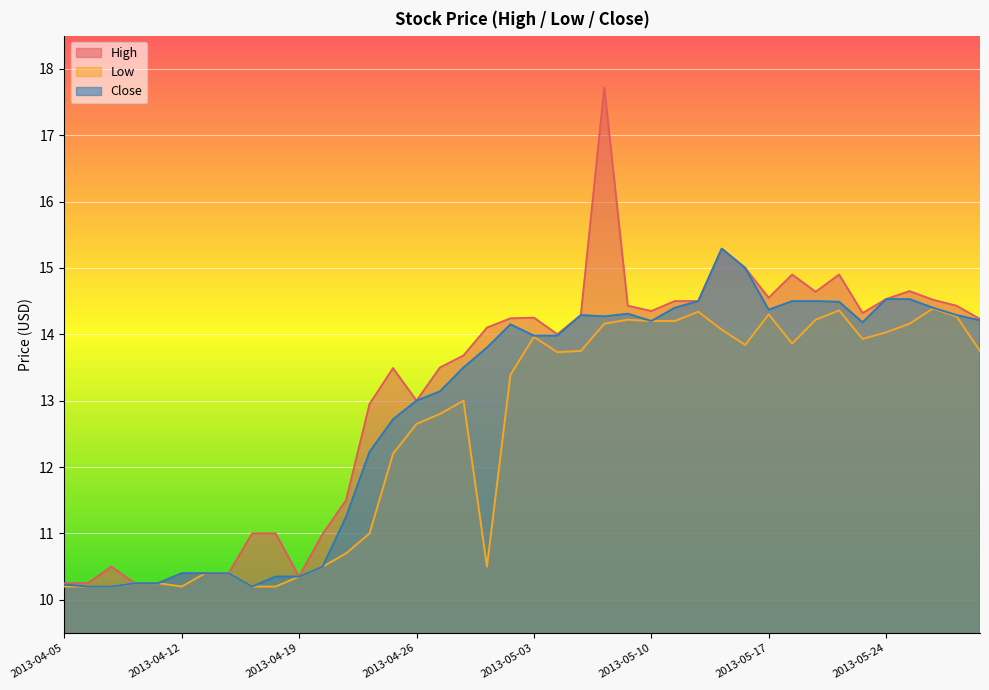

What is the difference between the Close values at 2013-05-06 and 2013-05-23?

0.2